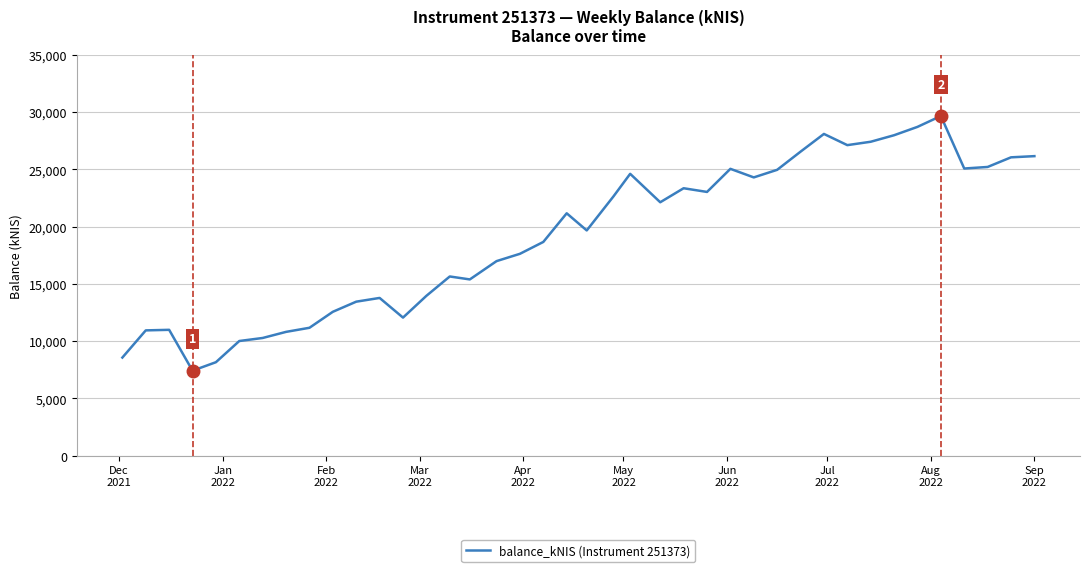

What is the minimum value shown in the chart?

7422.5